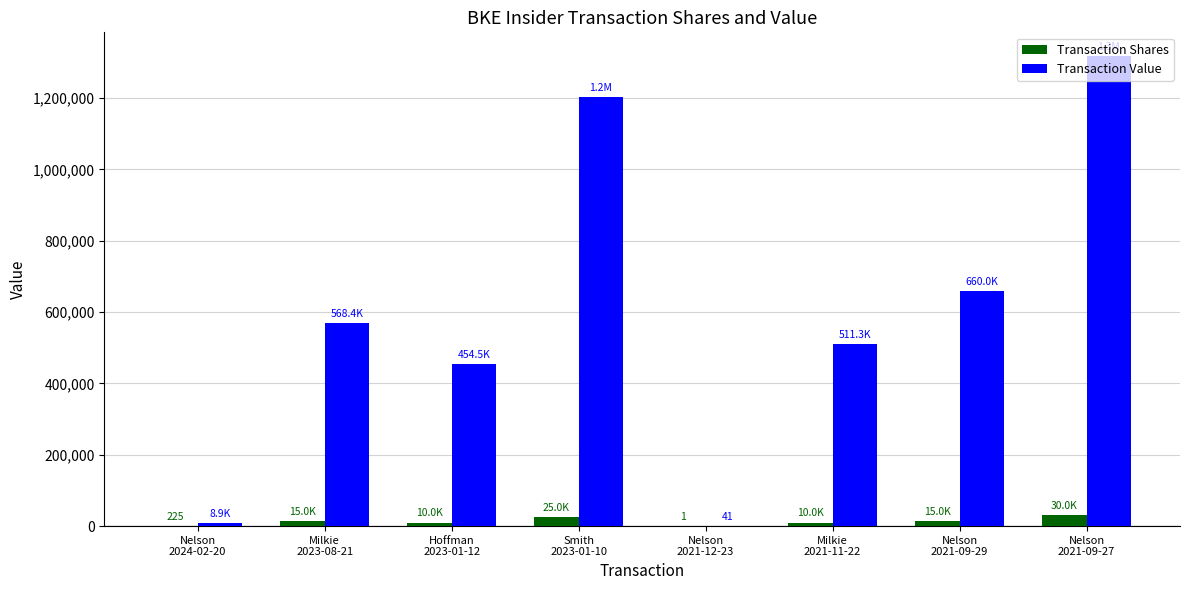

What is the sum of all Transaction Shares values?

105226